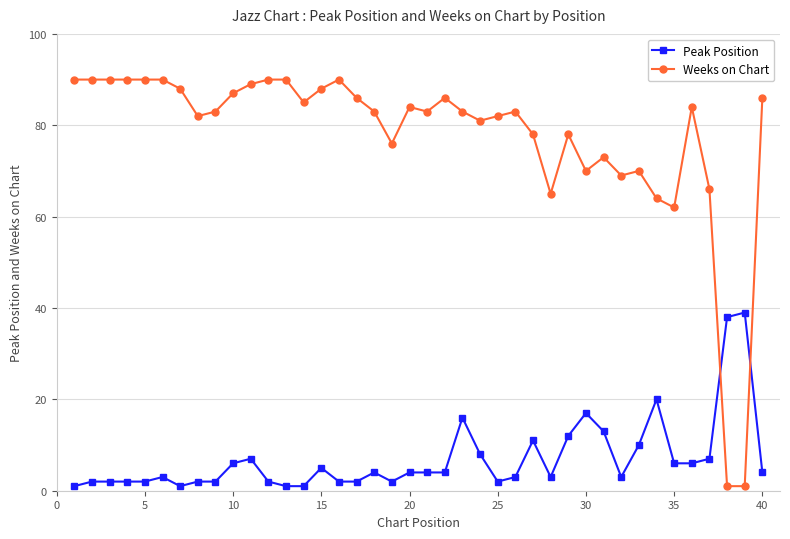

What is the difference between the maximum and second lowest values in the Weeks on Chart series?

89